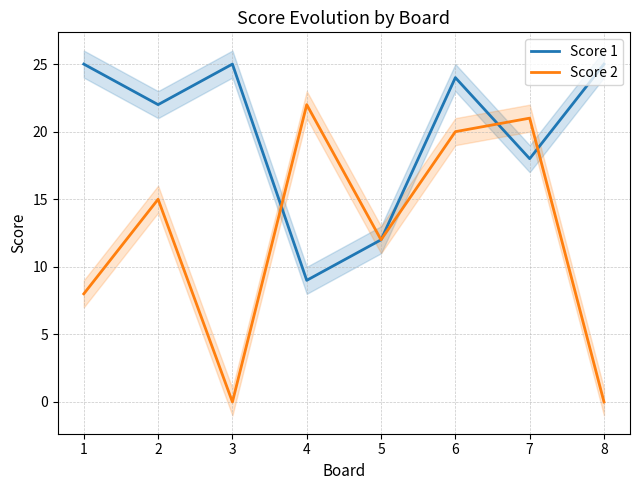

Which series has the largest total across all categories?

Score 1